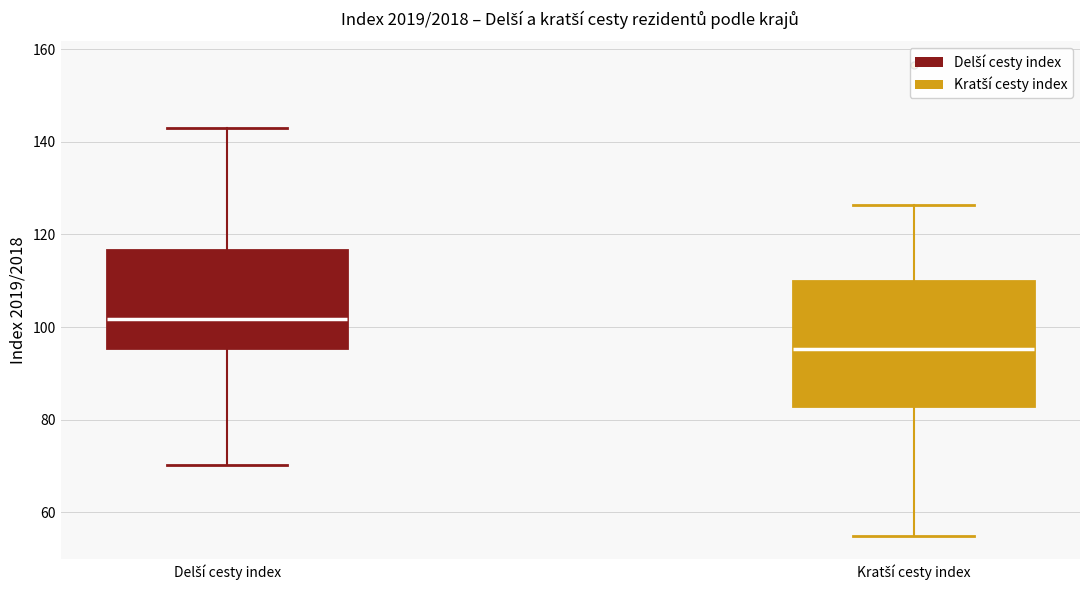

Where does the upper whisker of the box for Delší cesty index end on the y-axis? The values are not printed on the chart, so give them approximately, as read against the axis.

144